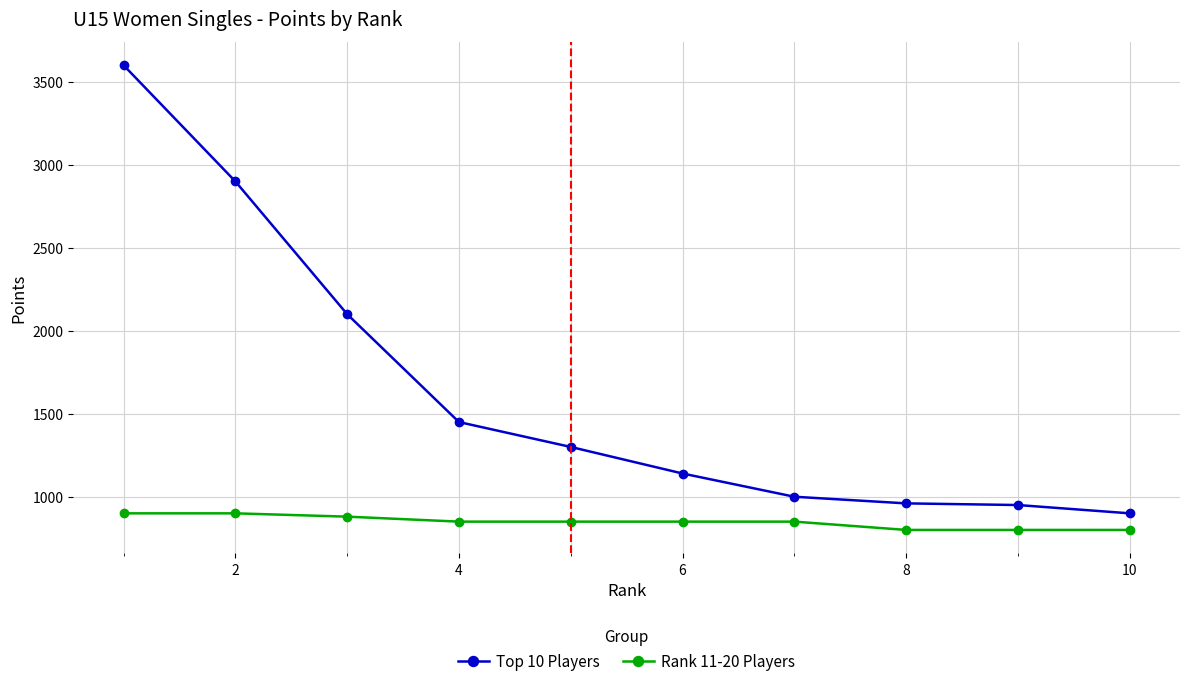

List the series in order of their peak value, lowest first.

Rank 11-20 Players, Top 10 Players